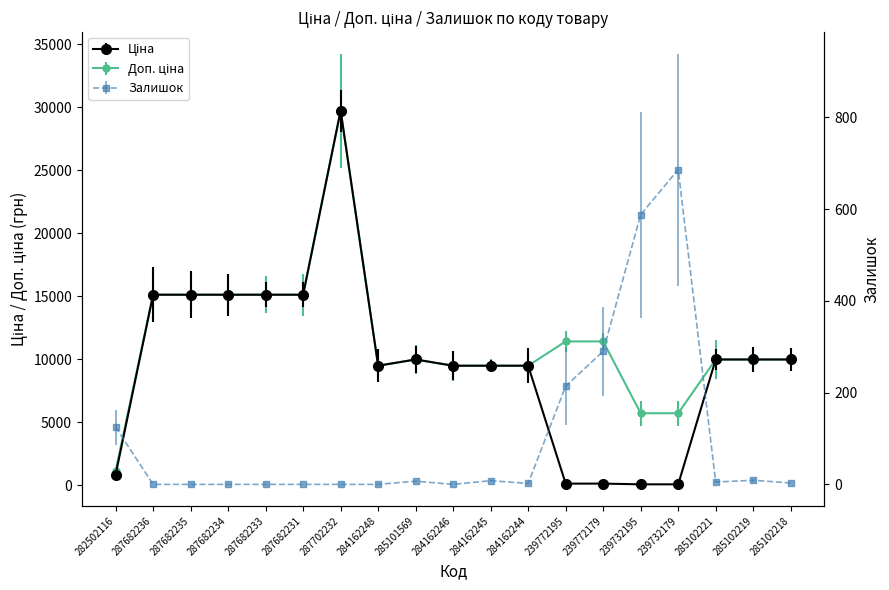

Where does the Доп. ціна series first go above 9974?

287682236